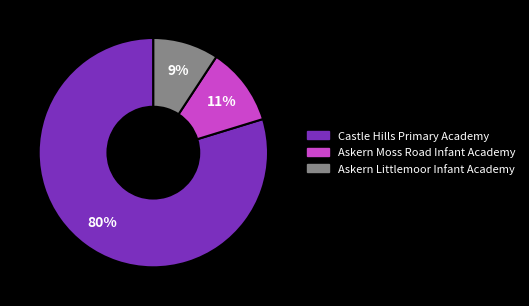

How many segments does this pie chart have?

3